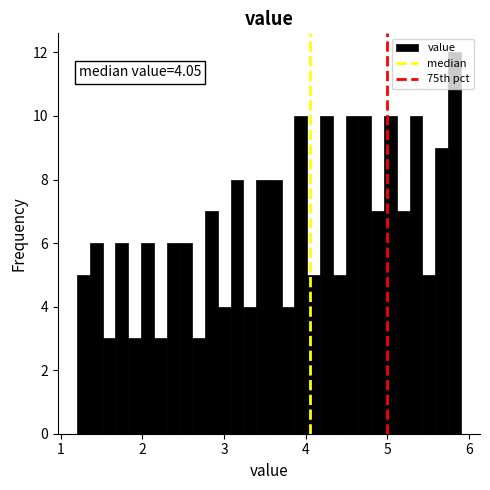

Around what value on the x-axis is the tallest bar? Give the approximate position of its centre, as read against the axis.

5.8